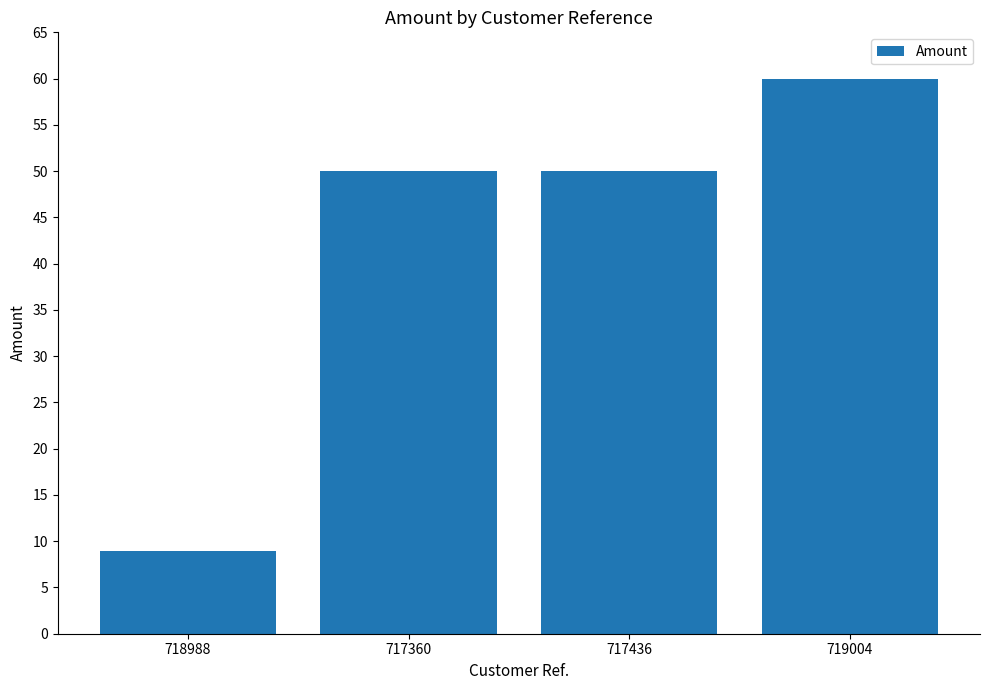

The value at 717436 is 86.8. True or false?

False